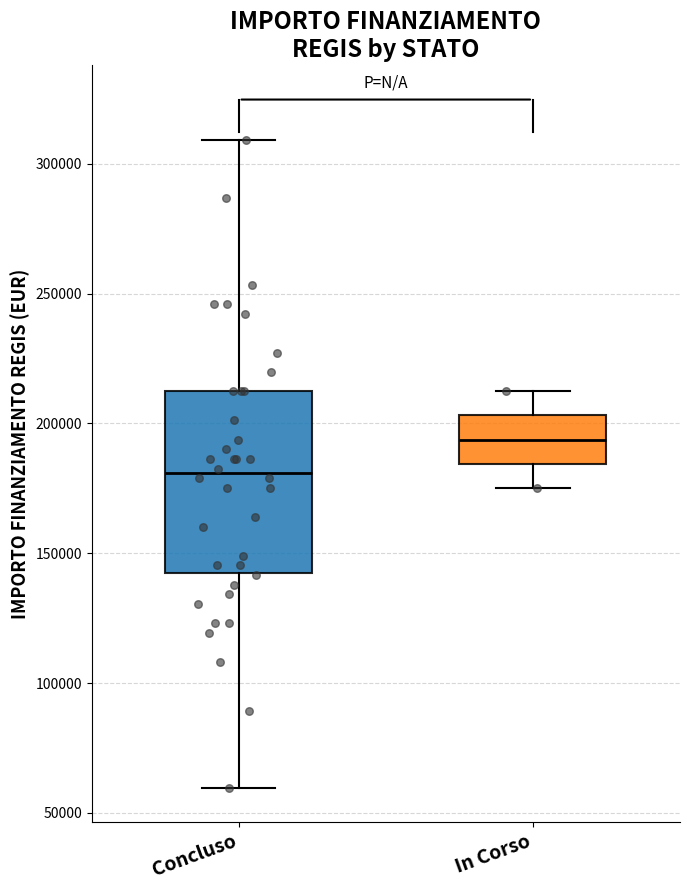

Which box is the tallest, from its lower edge to its upper edge?

Concluso